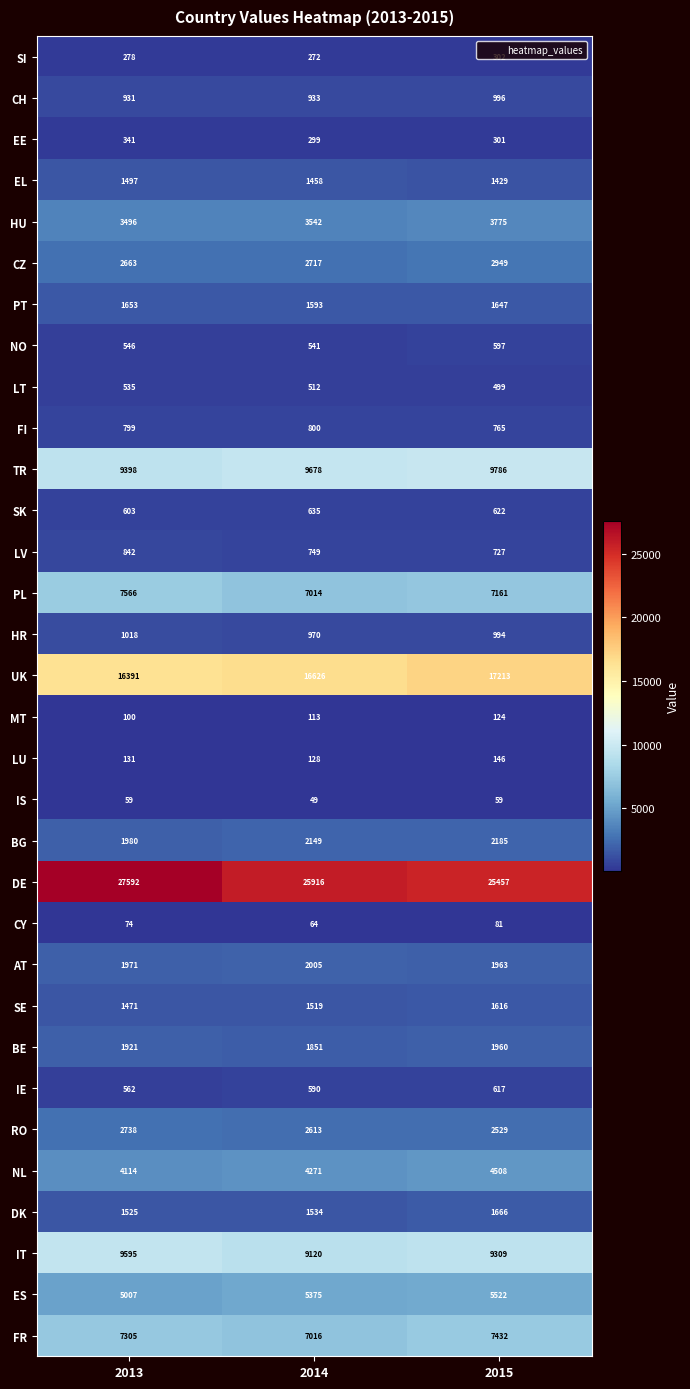

What is the smallest value displayed?

49